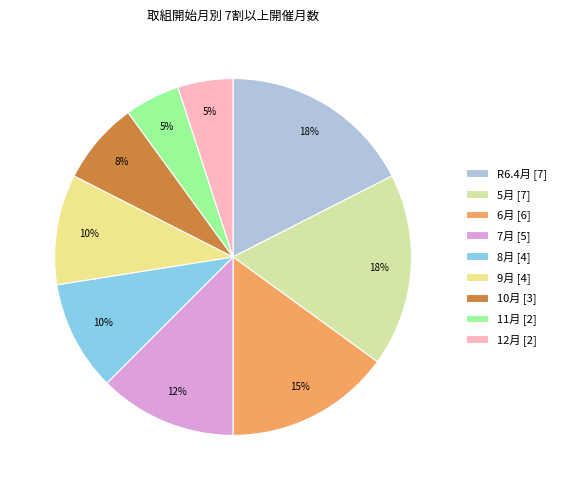

The 10月 slice represents 8% of the pie. True or false?

True